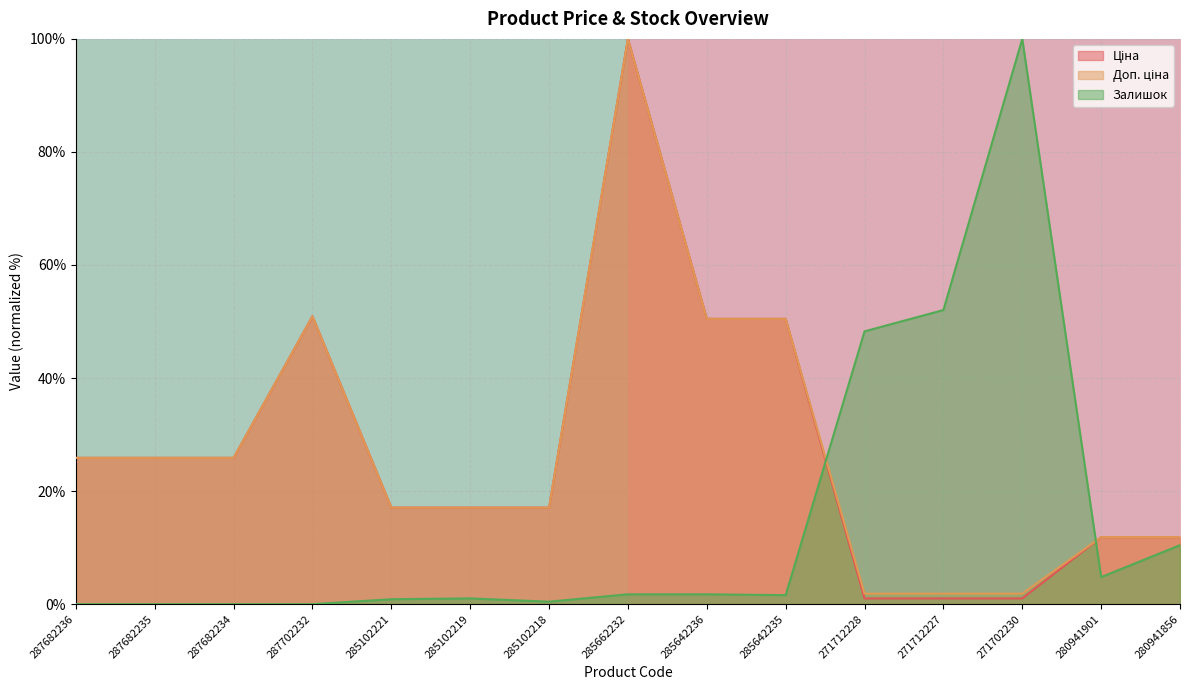

The Залишок series shows -56.9 at 287682234. True or false?

False